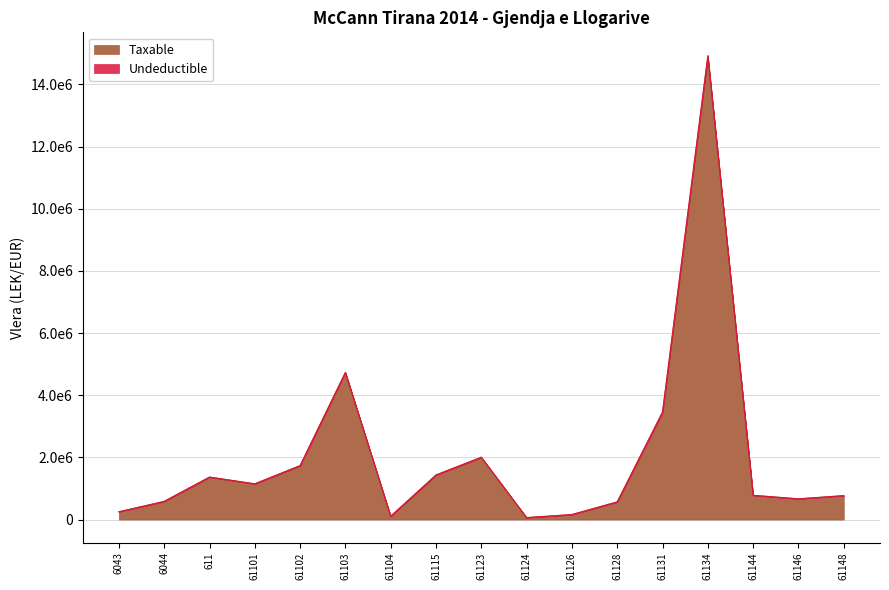

Between 61144 and 61102, which is larger?

61102